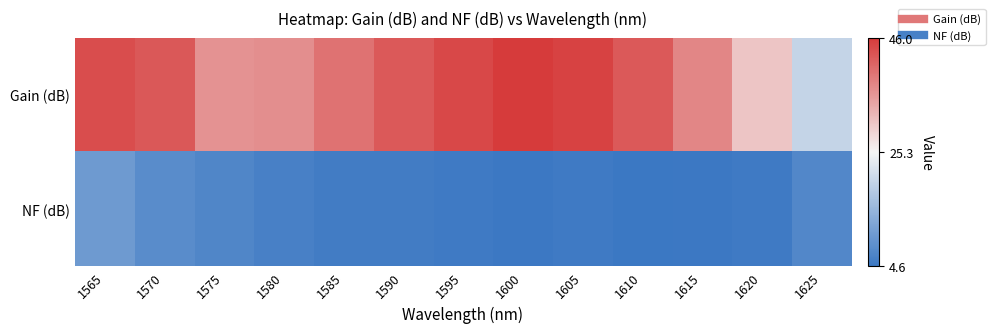

At how many categories does at least one series exceed 20?

12